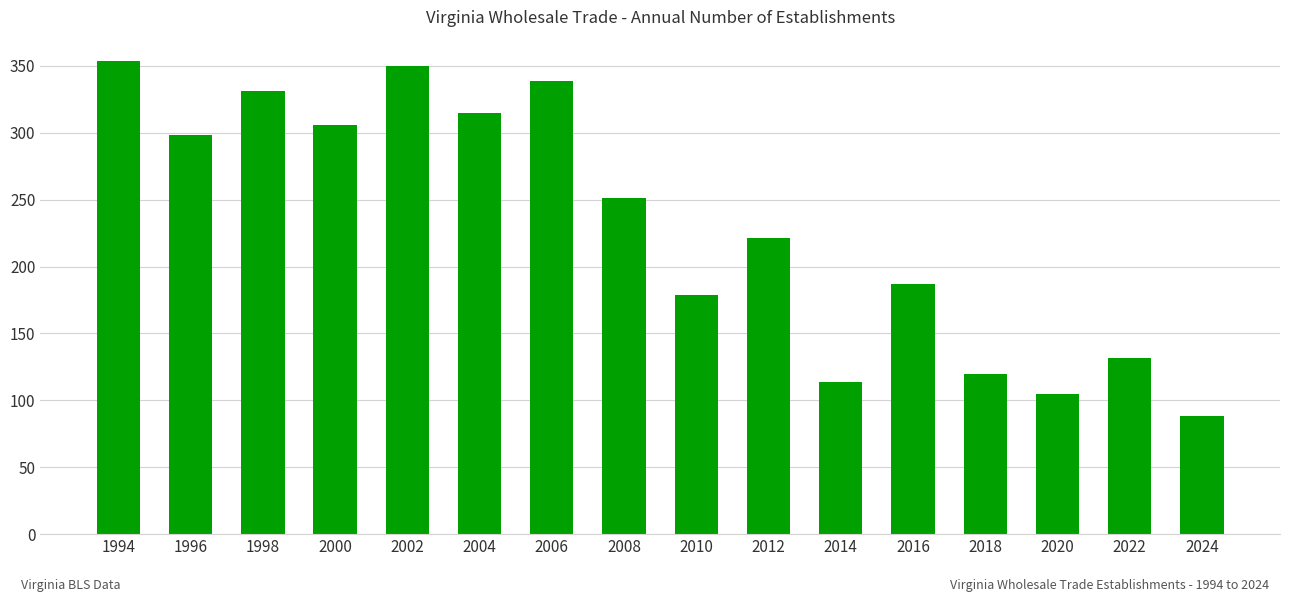

Reading right to left, what are all the values shown in this chart?

2024=88	2022=132	2020=105	2018=120	2016=187	2014=114	2012=221	2010=179	2008=251	2006=339	2004=315	2002=350	2000=306	1998=331	1996=298	1994=354